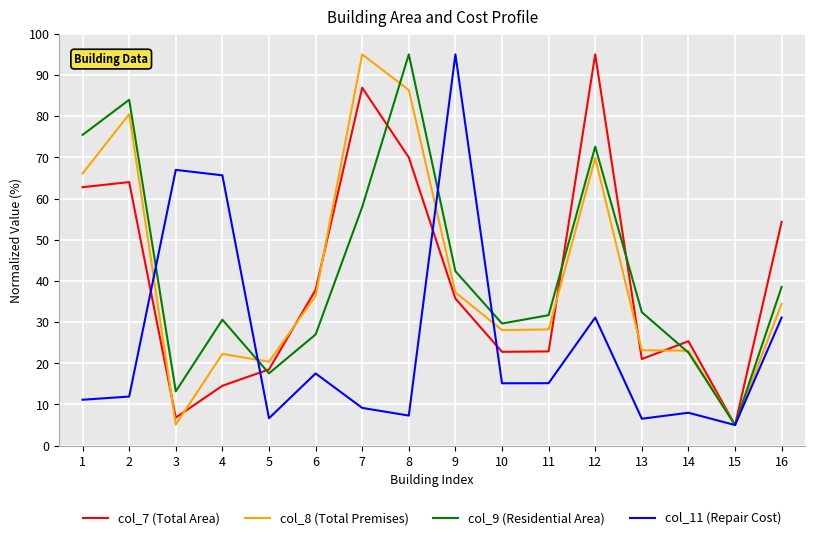

True or false: col_9 (Residential Area) and col_11 (Repair Cost) cross at least once.

True